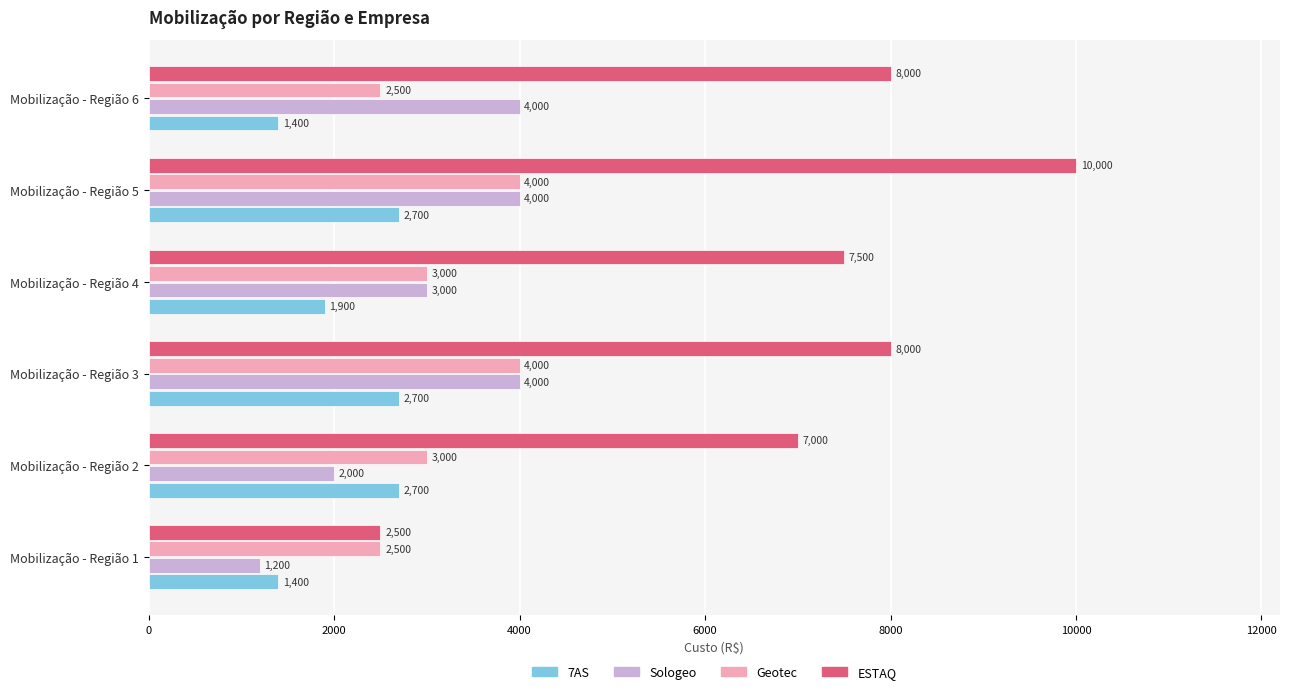

At which category does the chart reach its peak across all series?

Mobilização - Região 5